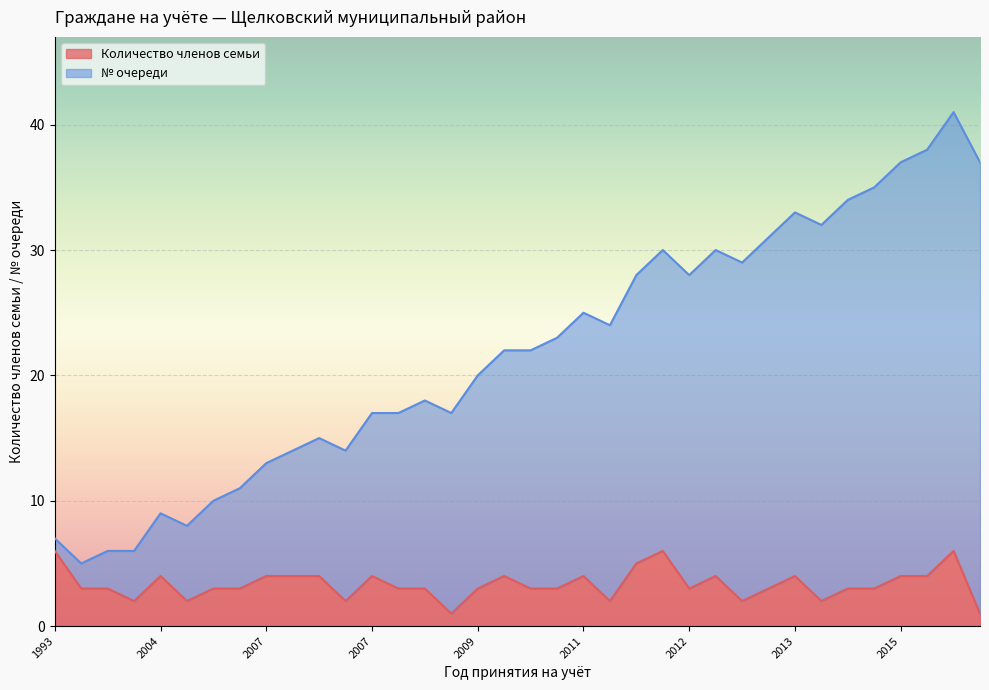

Which category has the lowest value across all series?

2009